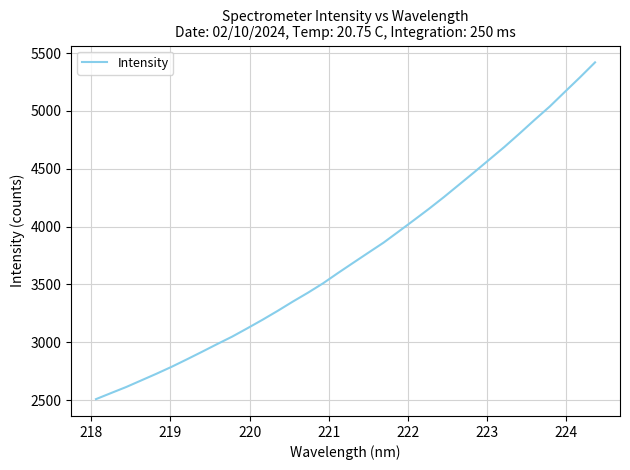

What is the difference between the maximum and minimum values?

2912.7